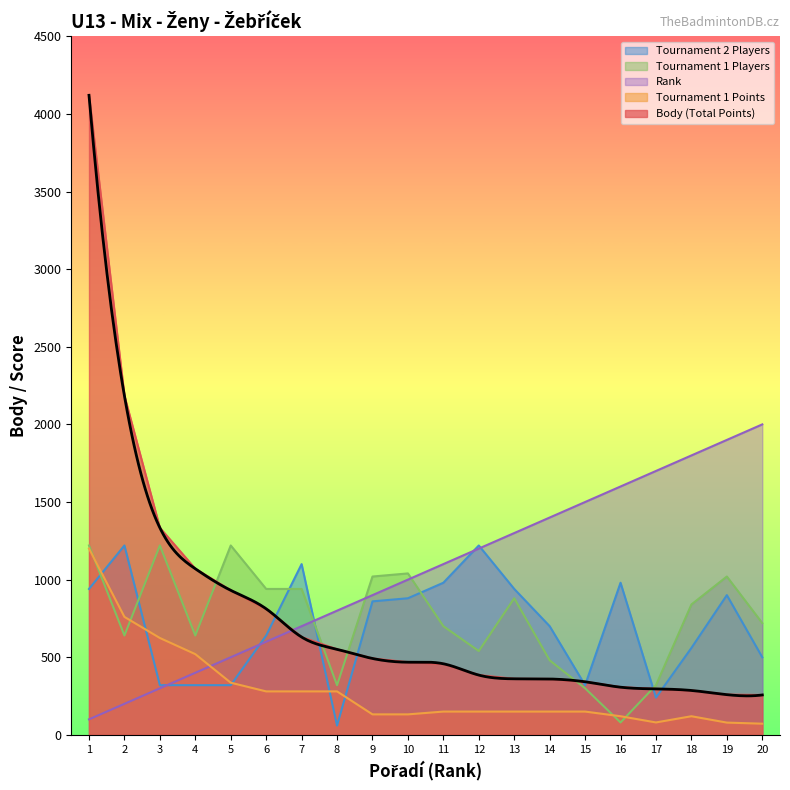

What is the difference between the Body values at 6 and 8?

261